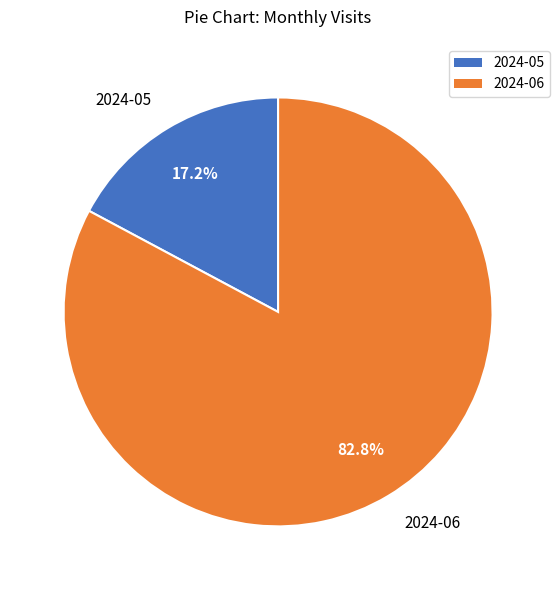

What is the total percentage of 2024-06 and 2024-05?

100.0%